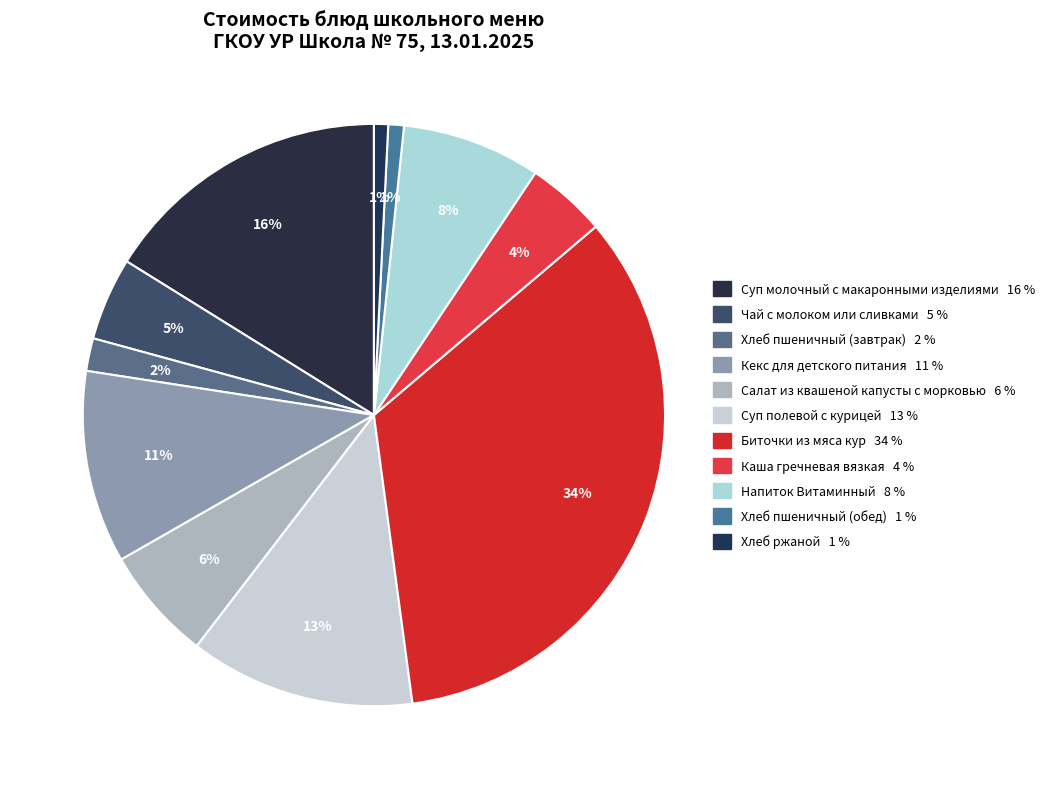

Is there a majority slice in this chart?

No